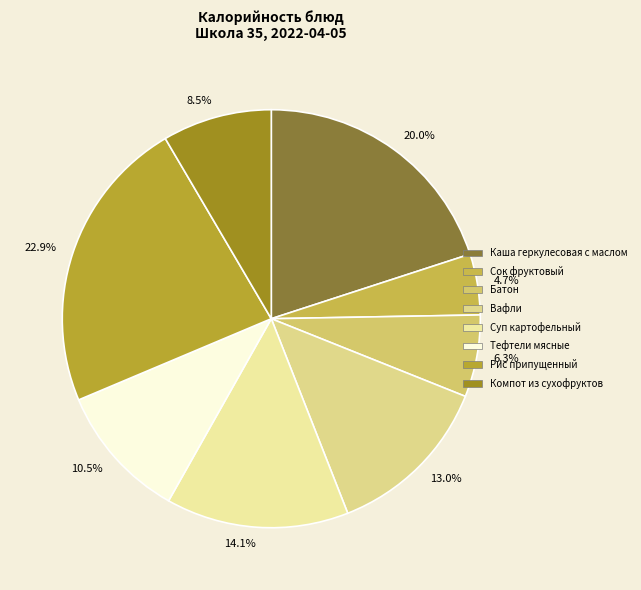

What is the smallest slice in the pie chart?

4.7%